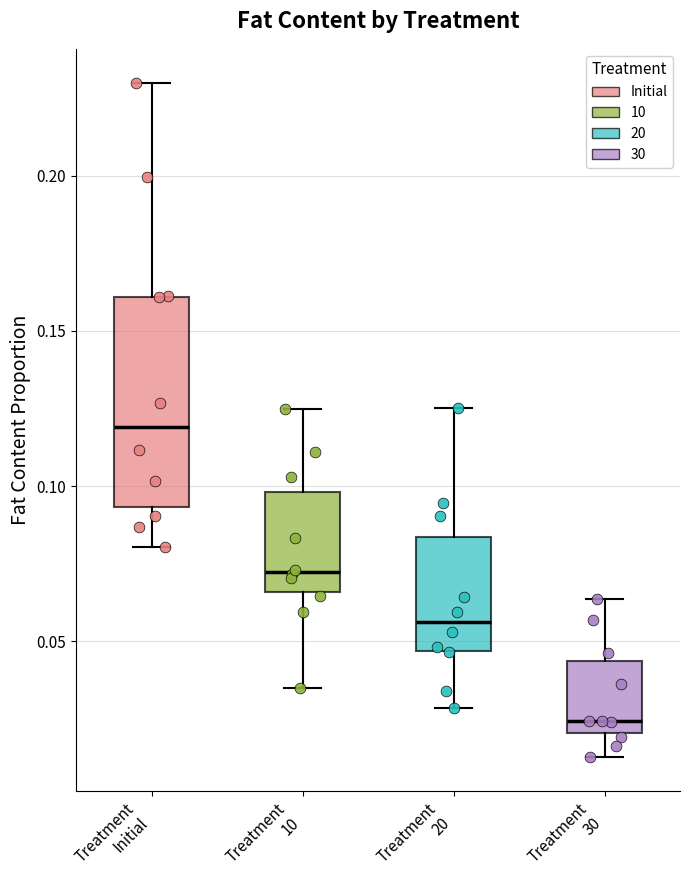

Reading left to right, transcribe this box plot: for each box, give where its median line is, the range the box spans, and where its two whiskers end, as read against the y-axis. The values are not printed on the chart, so give them approximately, as read against the axis.

Treatment Initial: median 0.120, box 0.095 to 0.160, whiskers 0.080 to 0.230
Treatment 10: median 0.070, box 0.065 to 0.100, whiskers 0.035 to 0.125
Treatment 20: median 0.055, box 0.045 to 0.085, whiskers 0.030 to 0.125
Treatment 30: median 0.025, box 0.020 to 0.045, whiskers 0.015 to 0.065